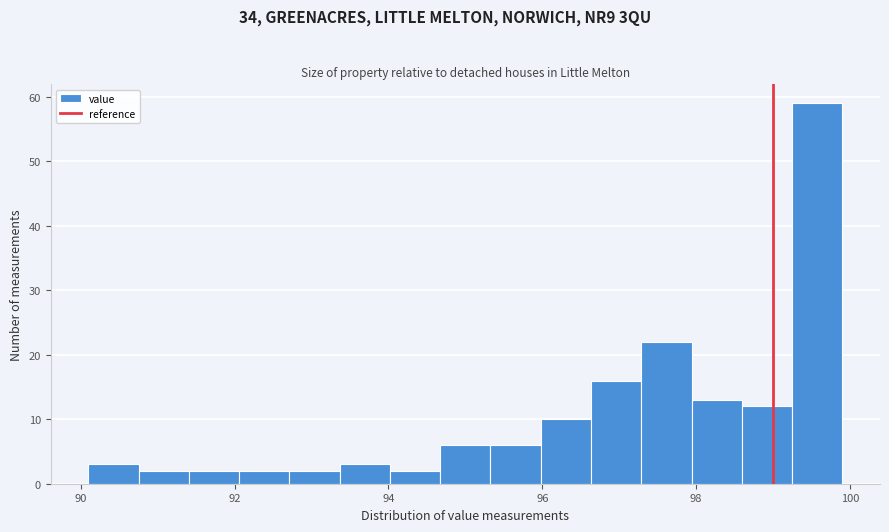

Read against the x-axis, roughly where is the centre of the tallest bar?

99.6